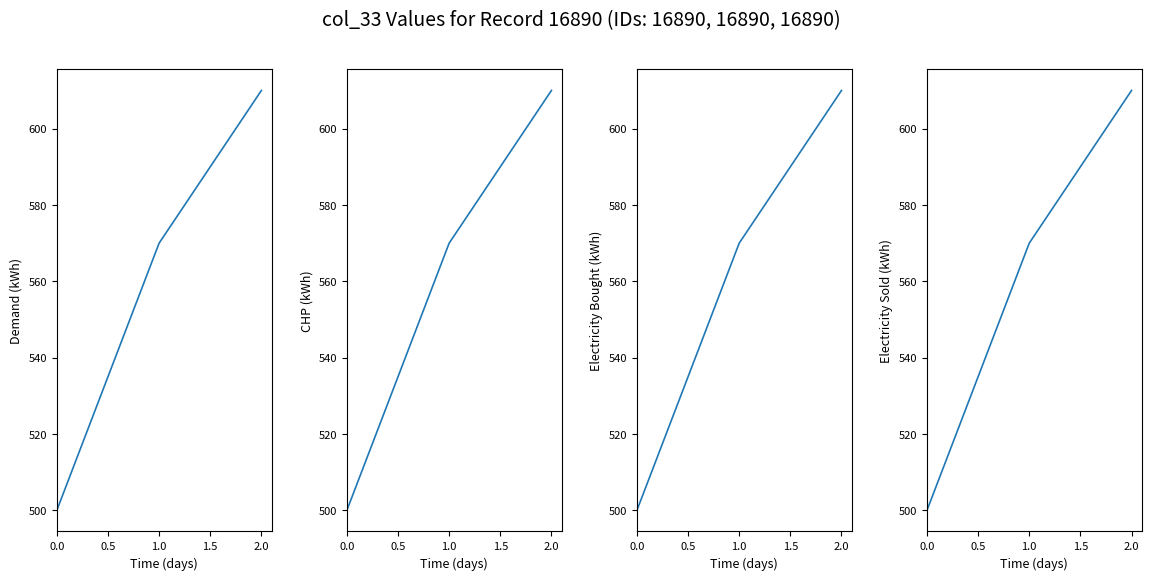

Reading left to right, transcribe all the data shown in this chart.

Demand (kWh): 500	570	610
CHP (kWh): 500	570	610
Electricity Bought (kWh): 500	570	610
Electricity Sold (kWh): 500	570	610